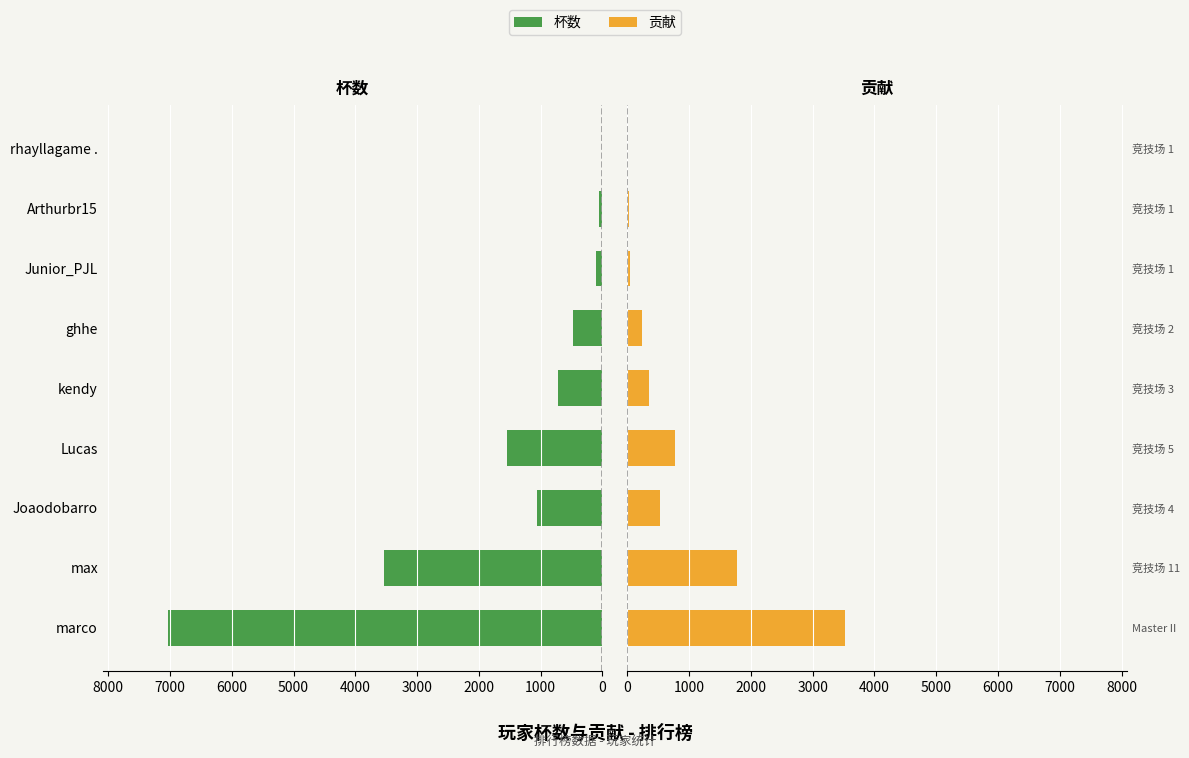

Count the number of data series in this chart.

2